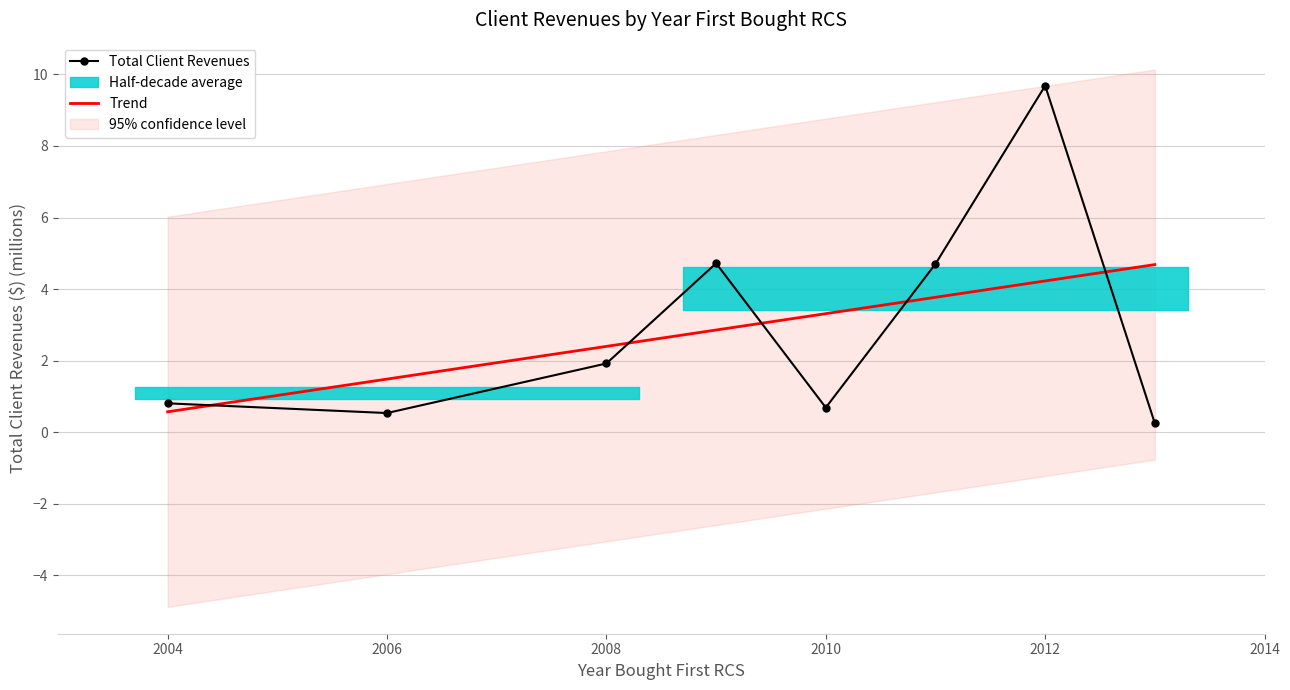

What is the difference between the maximum and second lowest values in the Total Client Revenues series?

9.1